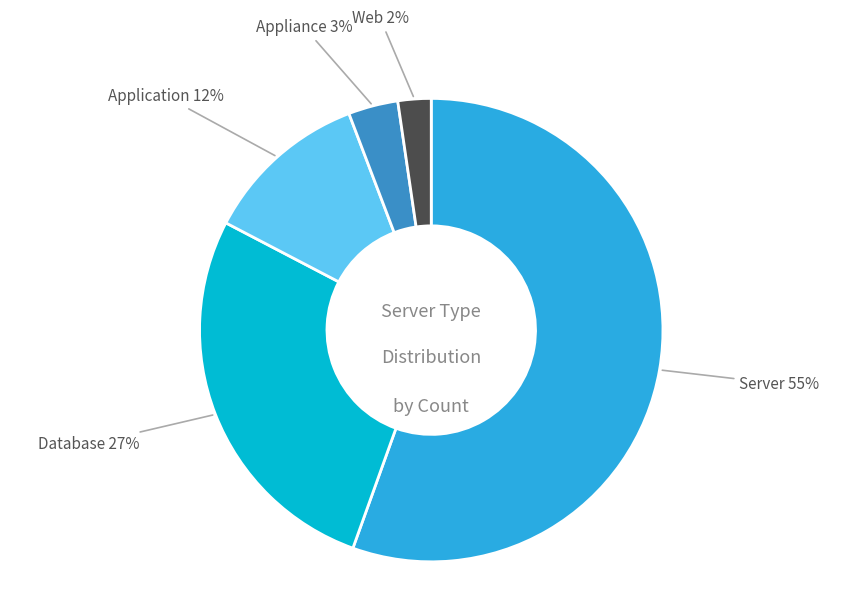

Is there any slice that represents more than half of the pie?

Yes